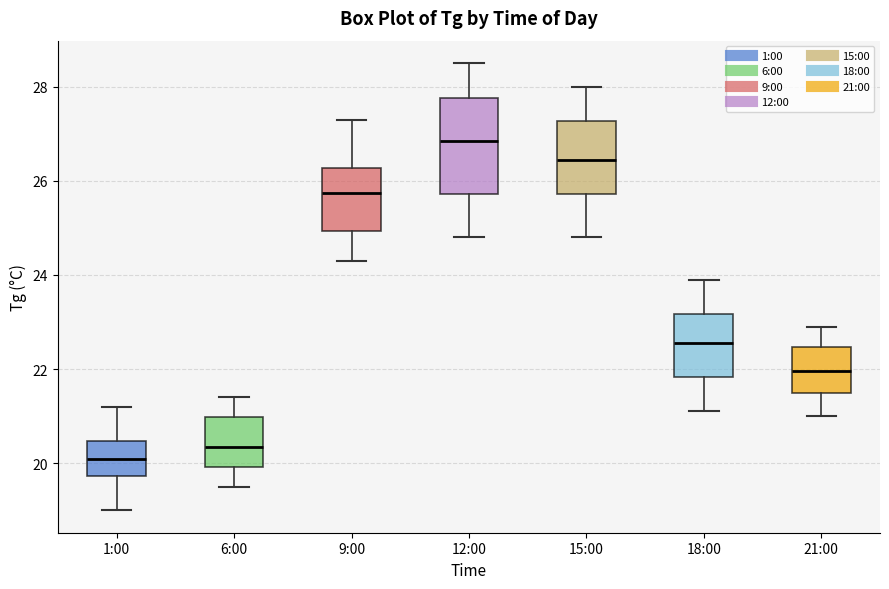

Reading left to right, read every box against the y-axis: the position of its median line, the range the box covers, and the ends of its whiskers. The values are not printed on the chart, so give them approximately, as read against the axis.

1:00: median 20.2, box 19.8 to 20.4, whiskers 19.0 to 21.2
6:00: median 20.4, box 20.0 to 21.0, whiskers 19.6 to 21.4
9:00: median 25.8, box 25.0 to 26.2, whiskers 24.4 to 27.4
12:00: median 26.8, box 25.8 to 27.8, whiskers 24.8 to 28.6
15:00: median 26.4, box 25.8 to 27.2, whiskers 24.8 to 28.0
18:00: median 22.6, box 21.8 to 23.2, whiskers 21.2 to 24.0
21:00: median 22.0, box 21.6 to 22.4, whiskers 21.0 to 23.0